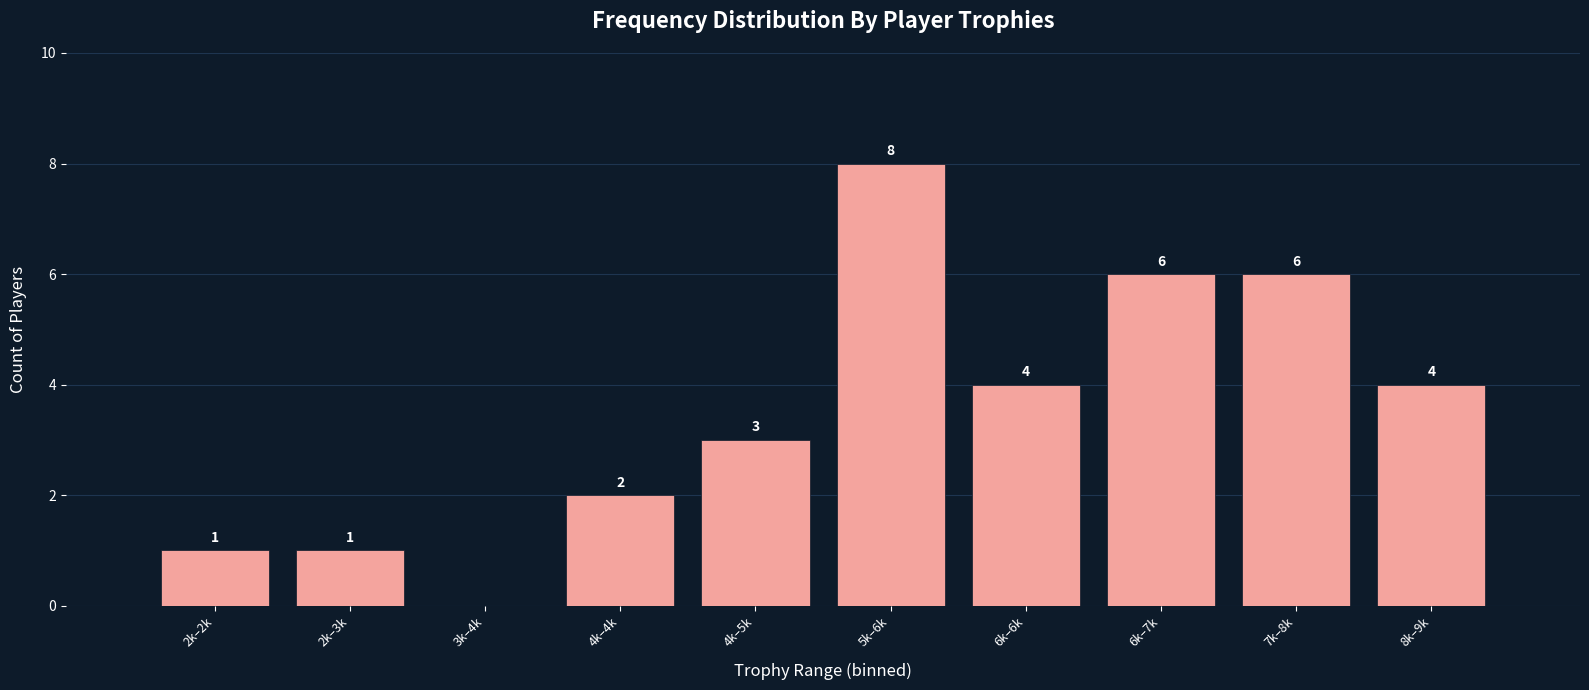

Reading left to right, list all the values displayed in this chart.

2k–2k=1	2k–3k=1	3k–4k=0	4k–4k=2	4k–5k=3	5k–6k=8	6k–6k=4	6k–7k=6	7k–8k=6	8k–9k=4